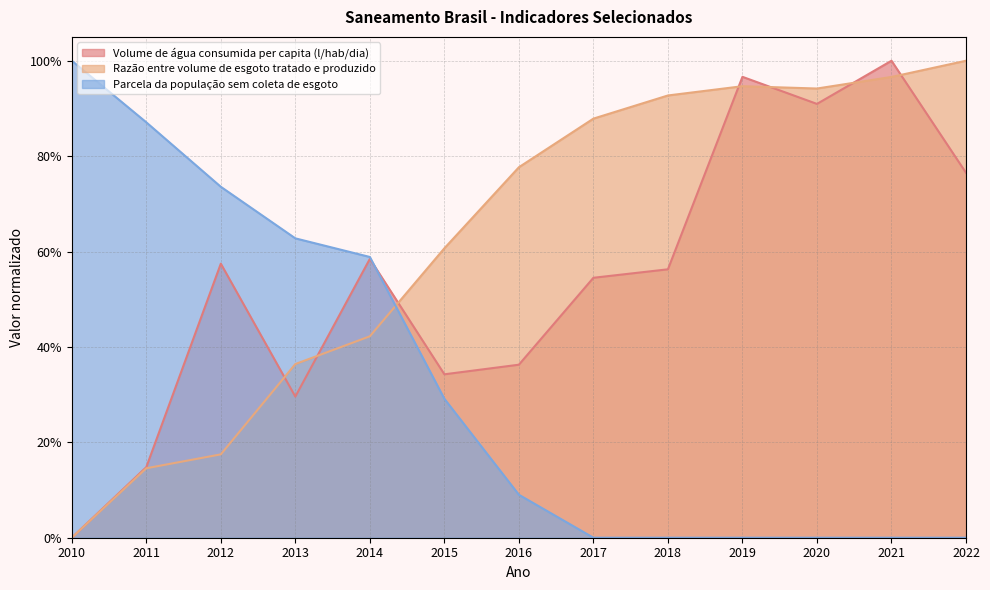

At how many categories does at least one series exceed 0?

13